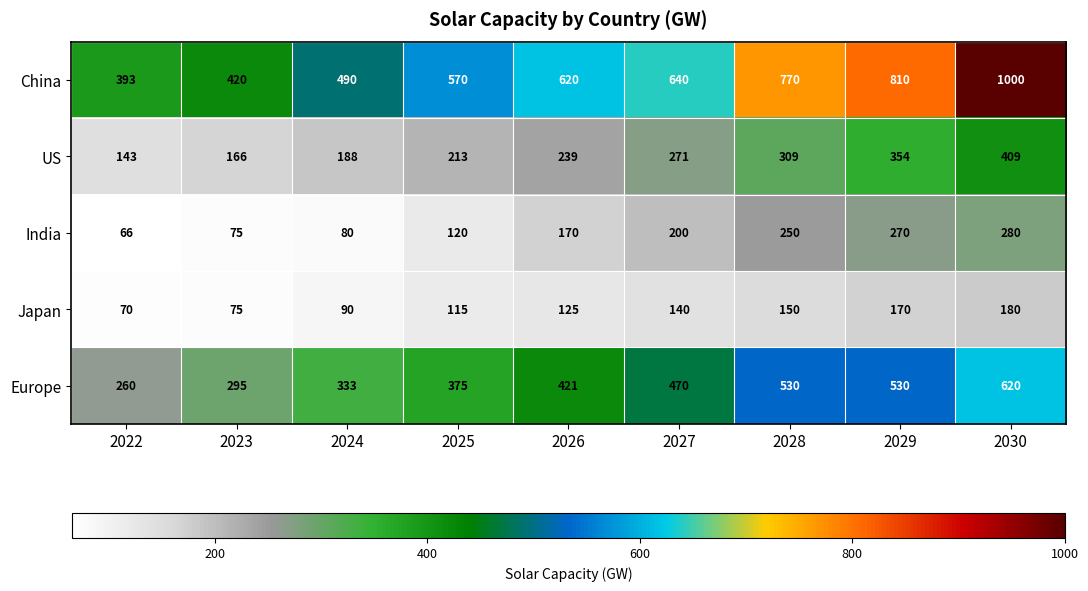

What is the sum of the India values at 2027 and 2026?

370